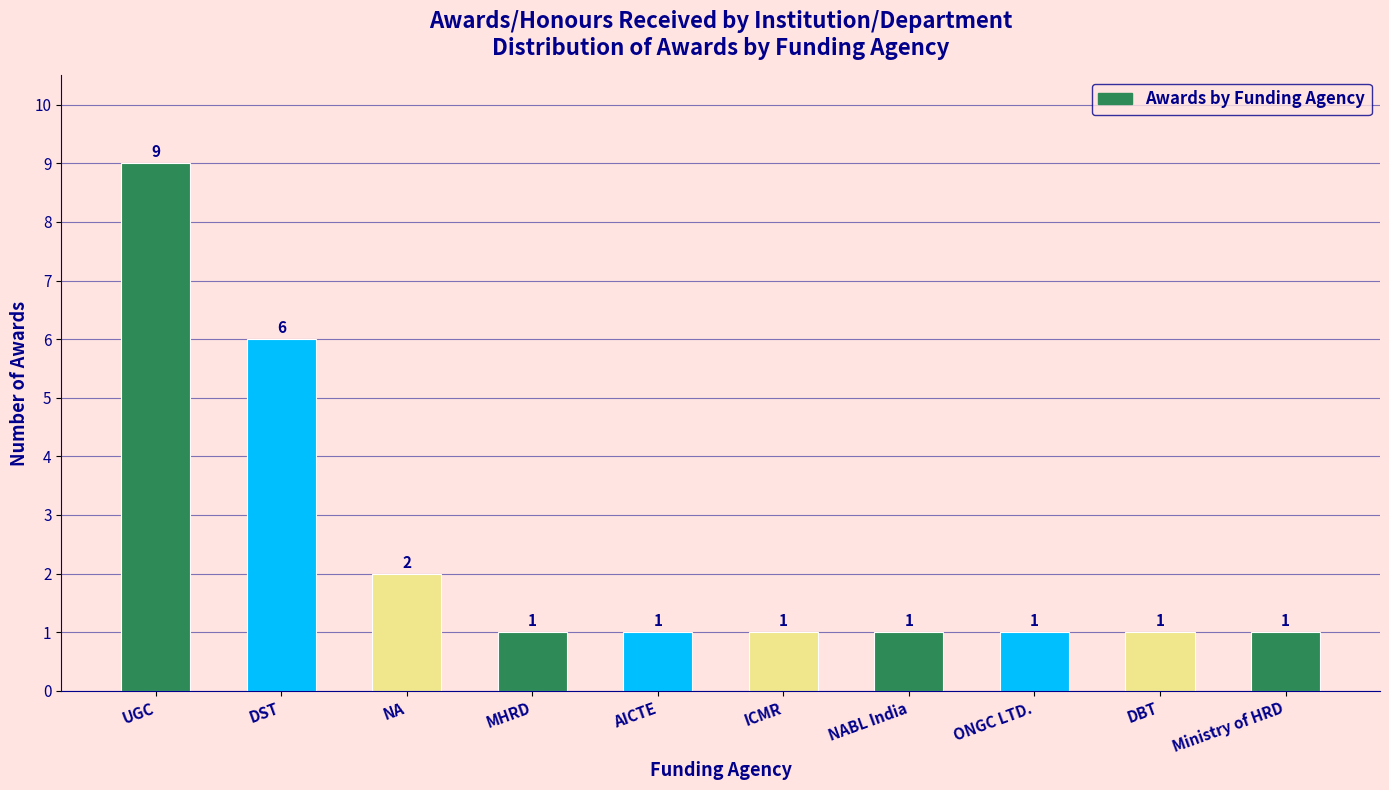

Reading left to right, transcribe all the data shown in this chart.

UGC=9	DST=6	NA=2	MHRD=1	AICTE=1	ICMR=1	NABL India=1	ONGC LTD.=1	DBT=1	Ministry of HRD=1